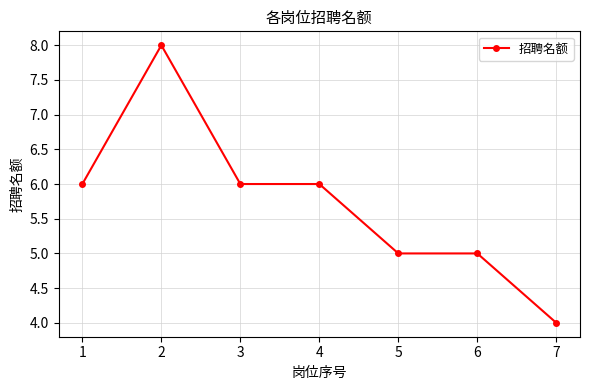

How many distinct data groups are displayed?

1